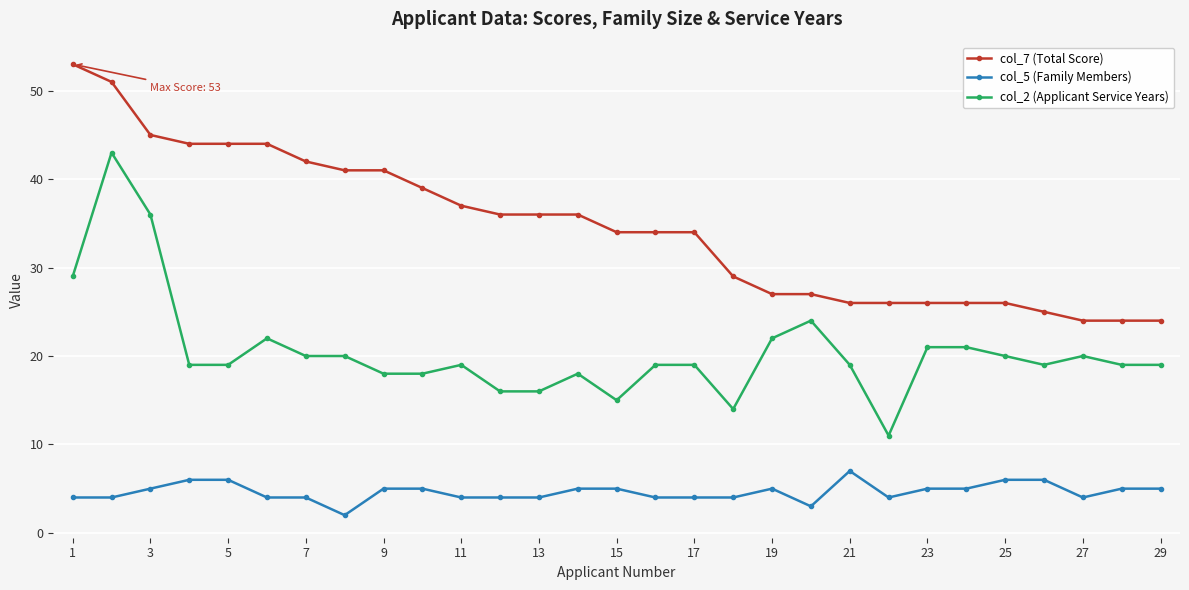

What is the value of the col_5 (Family Members) point at the 21st from the left?

7